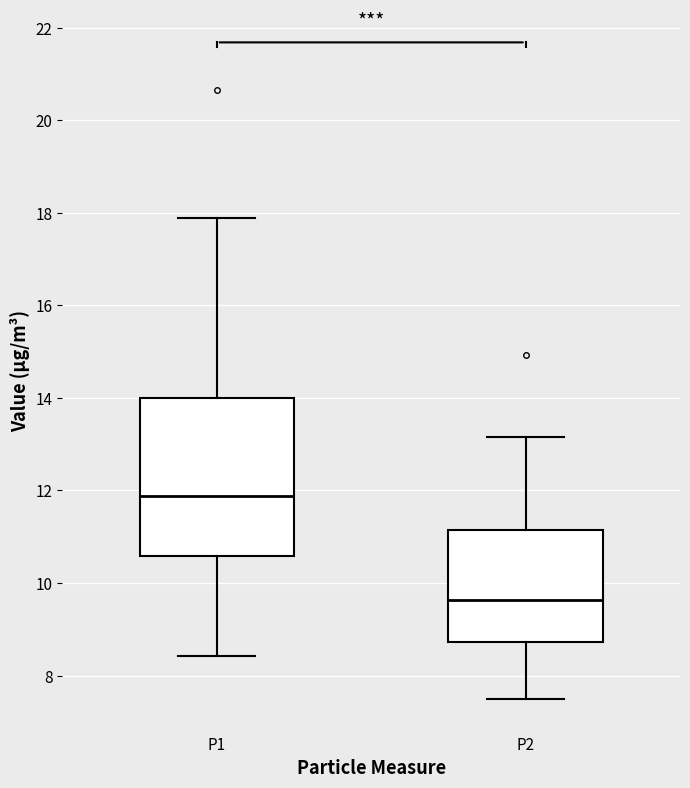

Where is the upper edge of the box for P2 on the y-axis? The values are not printed on the chart, so give them approximately, as read against the axis.

11.2